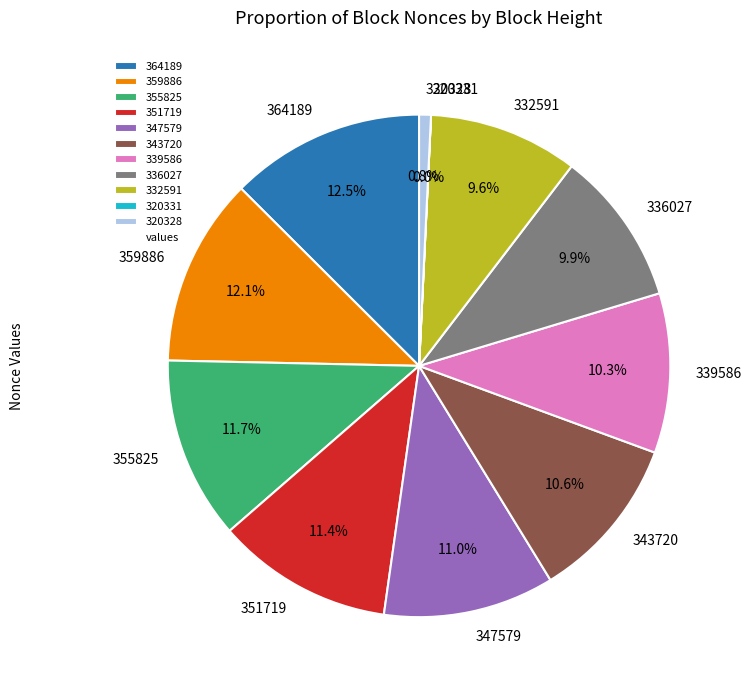

What is the total percentage of 351719 and 343720?

22.0%